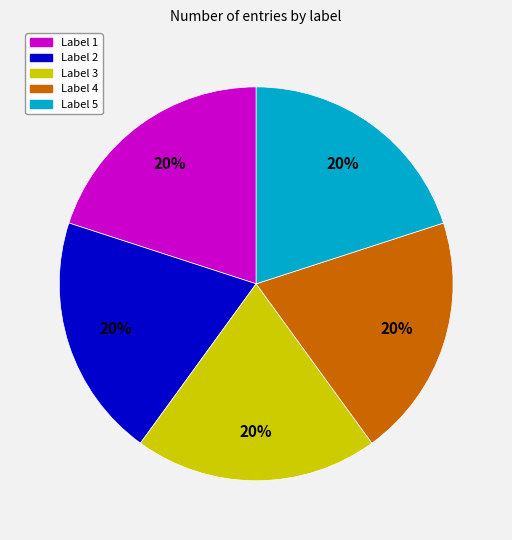

What percentage is the Label 2 slice, to the nearest percent?

20%